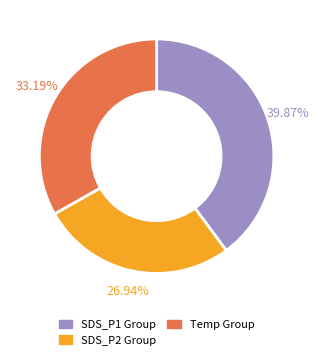

Is there a majority slice in this chart?

No